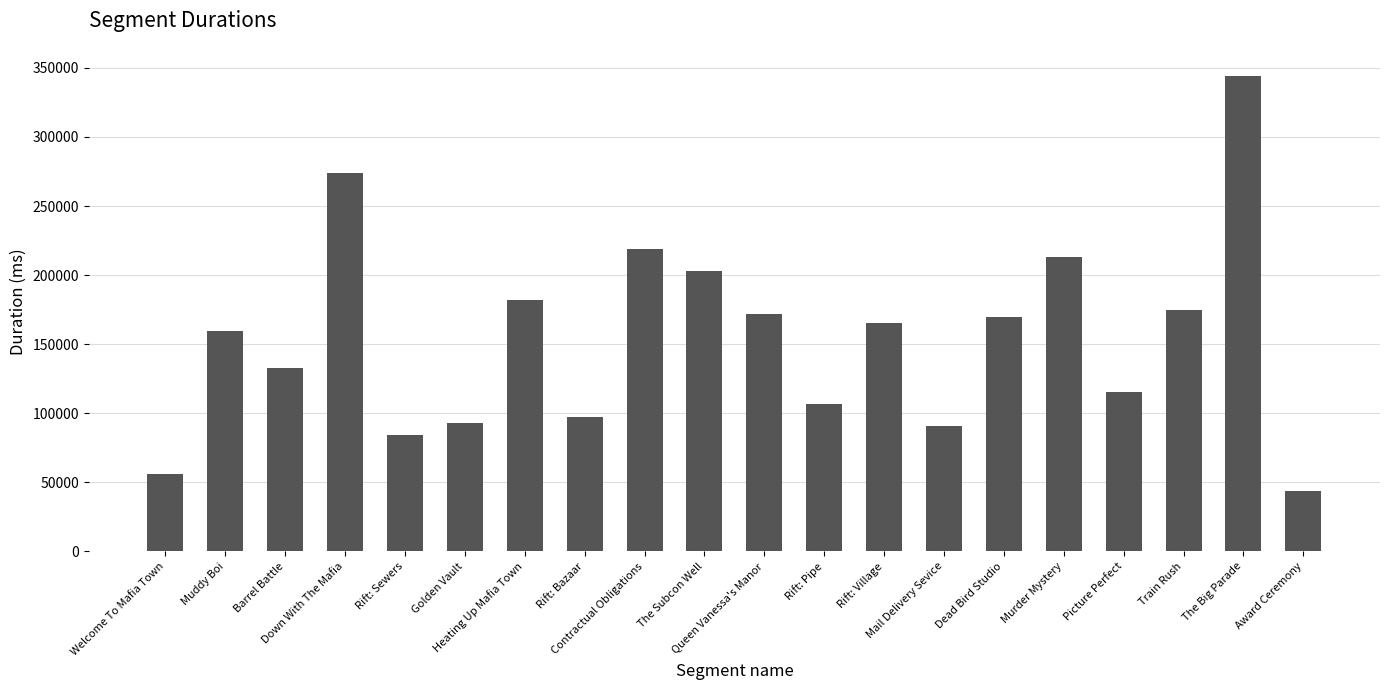

Are the bars grouped side by side (vs. stacked)?

No